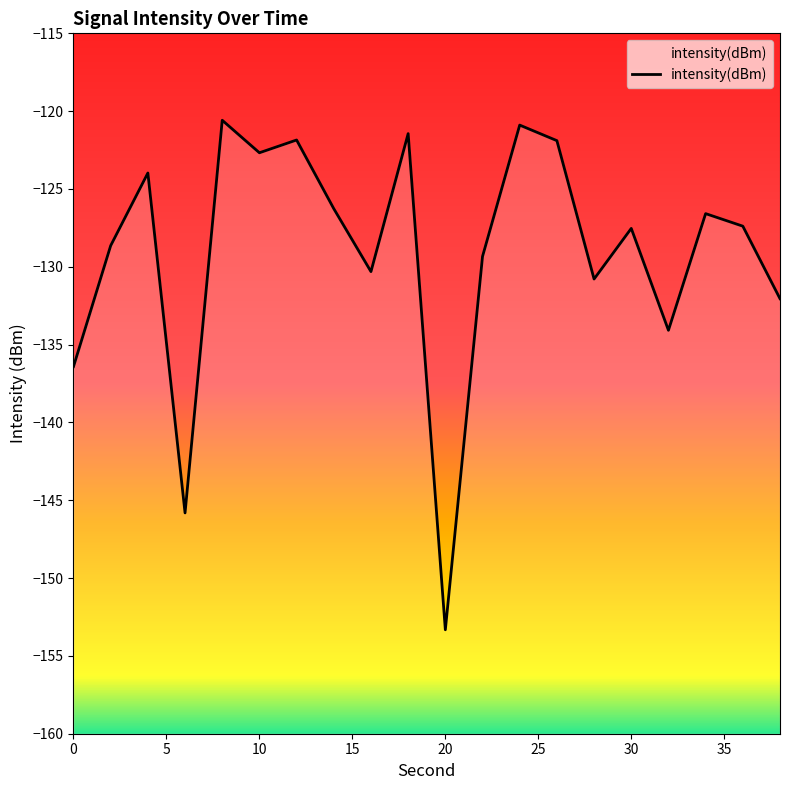

What is the smallest value displayed?

-153.3